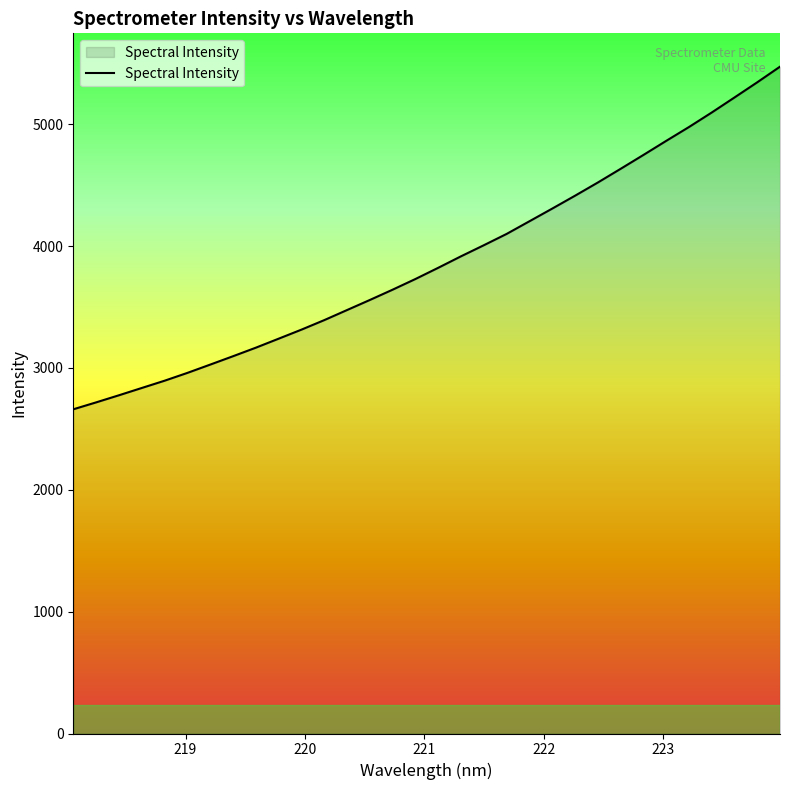

What is the minimum value shown in the chart?

2660.4